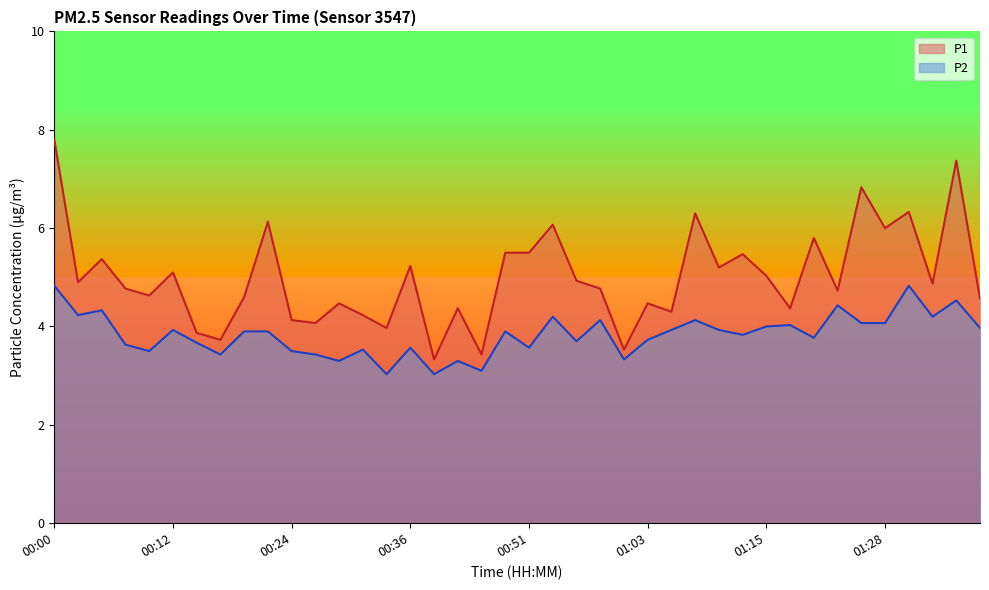

Does the chart have visible grid lines?

No